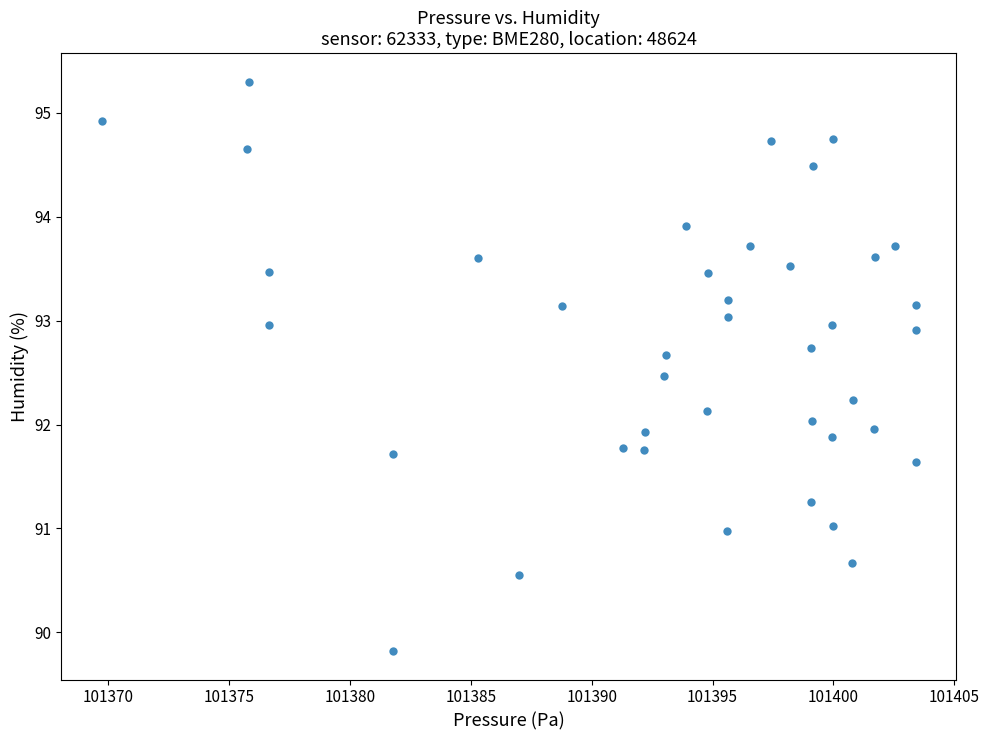

What is the range of Y values (max minus min)?

5.5